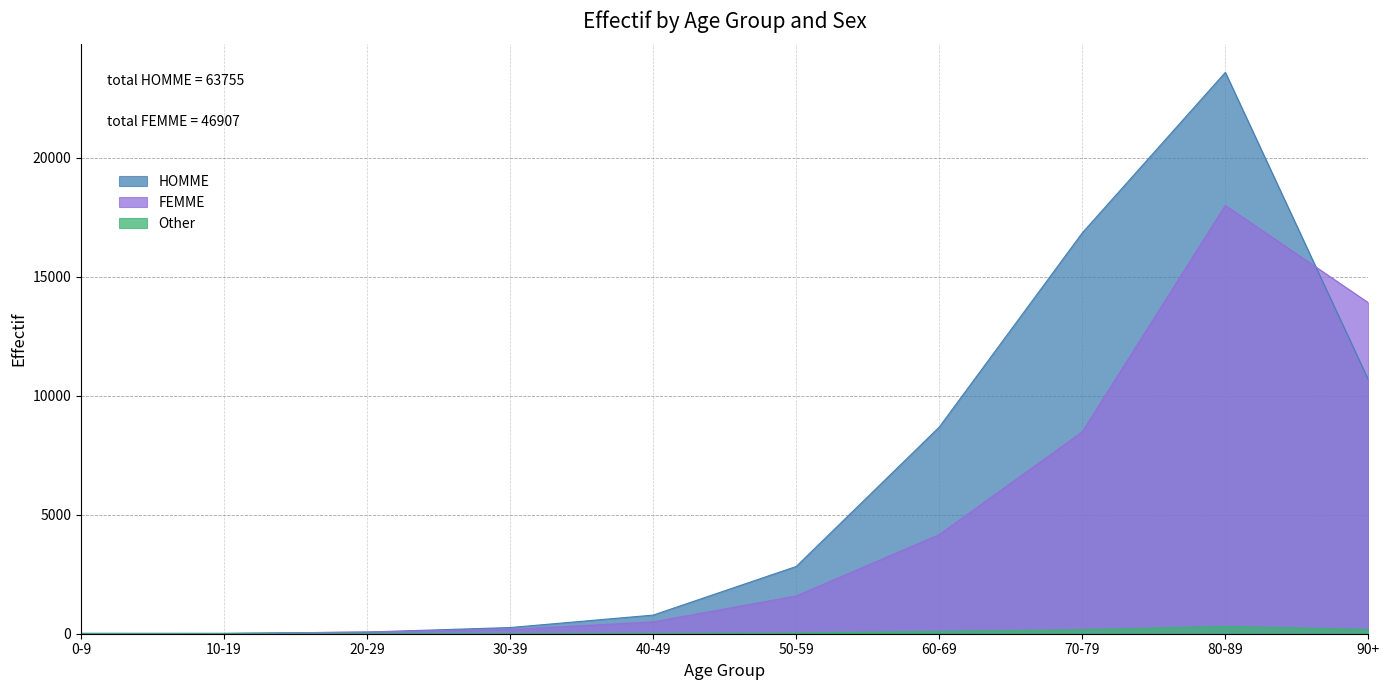

Rank the categories by Other value from highest to lowest.

80-89, 90+, 70-79, 60-69, 50-59, 40-49, 30-39, 0-9, 10-19, 20-29